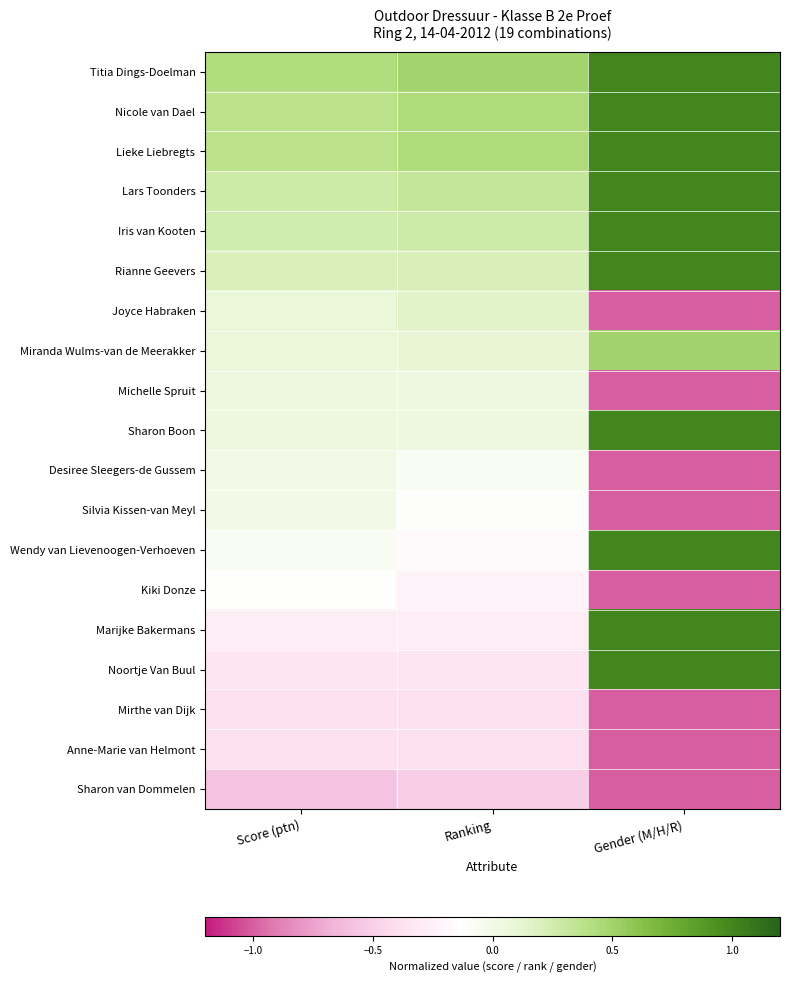

Which label corresponds to the largest value in the chart?

Gender (M/H/R)